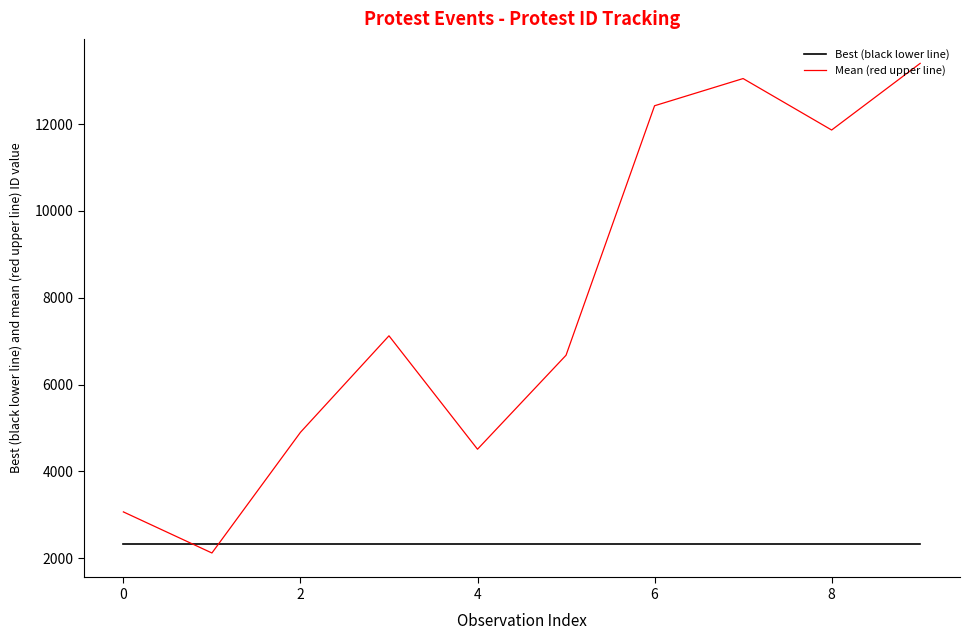

Which series ends up on top after the final intersection of Mean (red upper line) and Best (black lower line)?

Mean (red upper line)